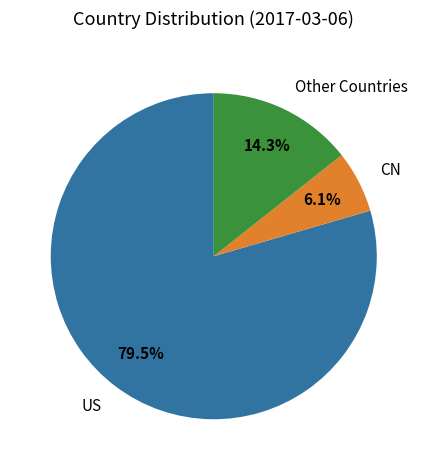

Is there a majority slice in this chart?

Yes